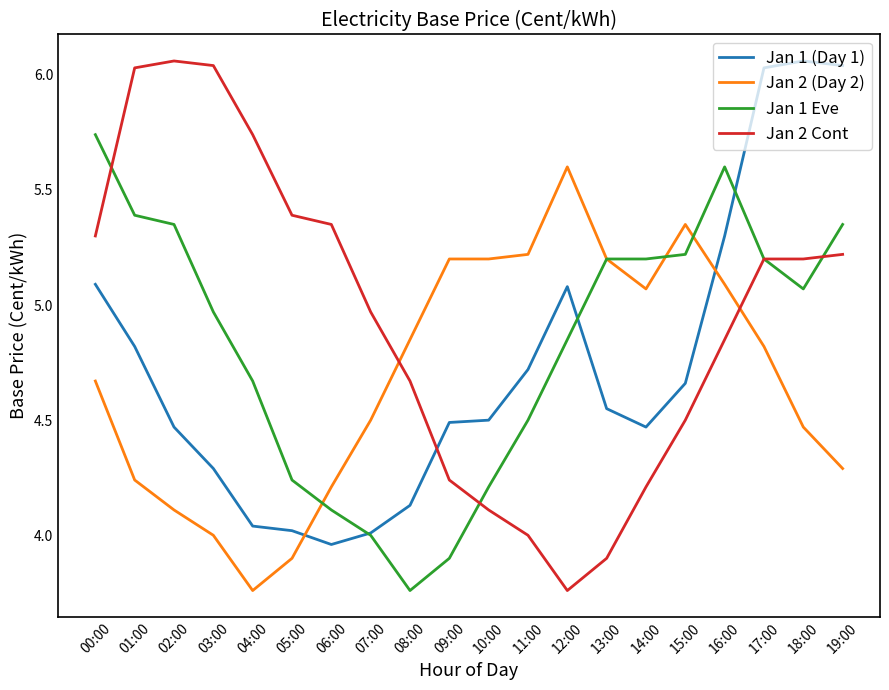

What are all the series names shown in the legend?

Jan 1 (Day 1), Jan 2 (Day 2), Jan 1 Eve, Jan 2 Cont